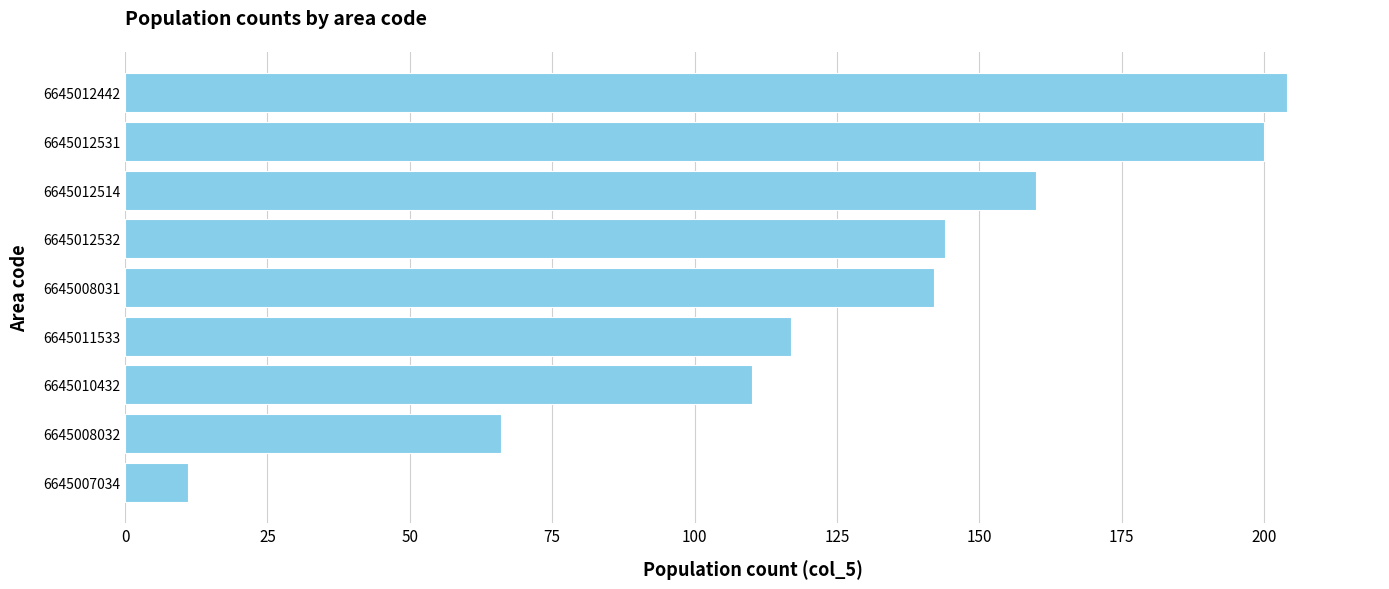

List the labels in order of value, smallest first.

6645007034, 6645008032, 6645010432, 6645011533, 6645008031, 6645012532, 6645012514, 6645012531, 6645012442